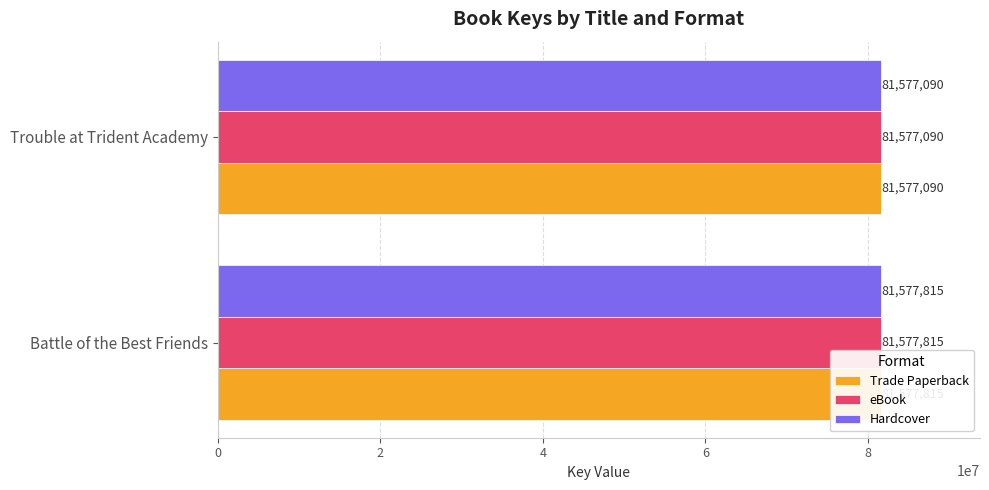

Is the value of Trade Paperback at Trouble at Trident Academy greater than the value of eBook at Battle of the Best Friends?

No